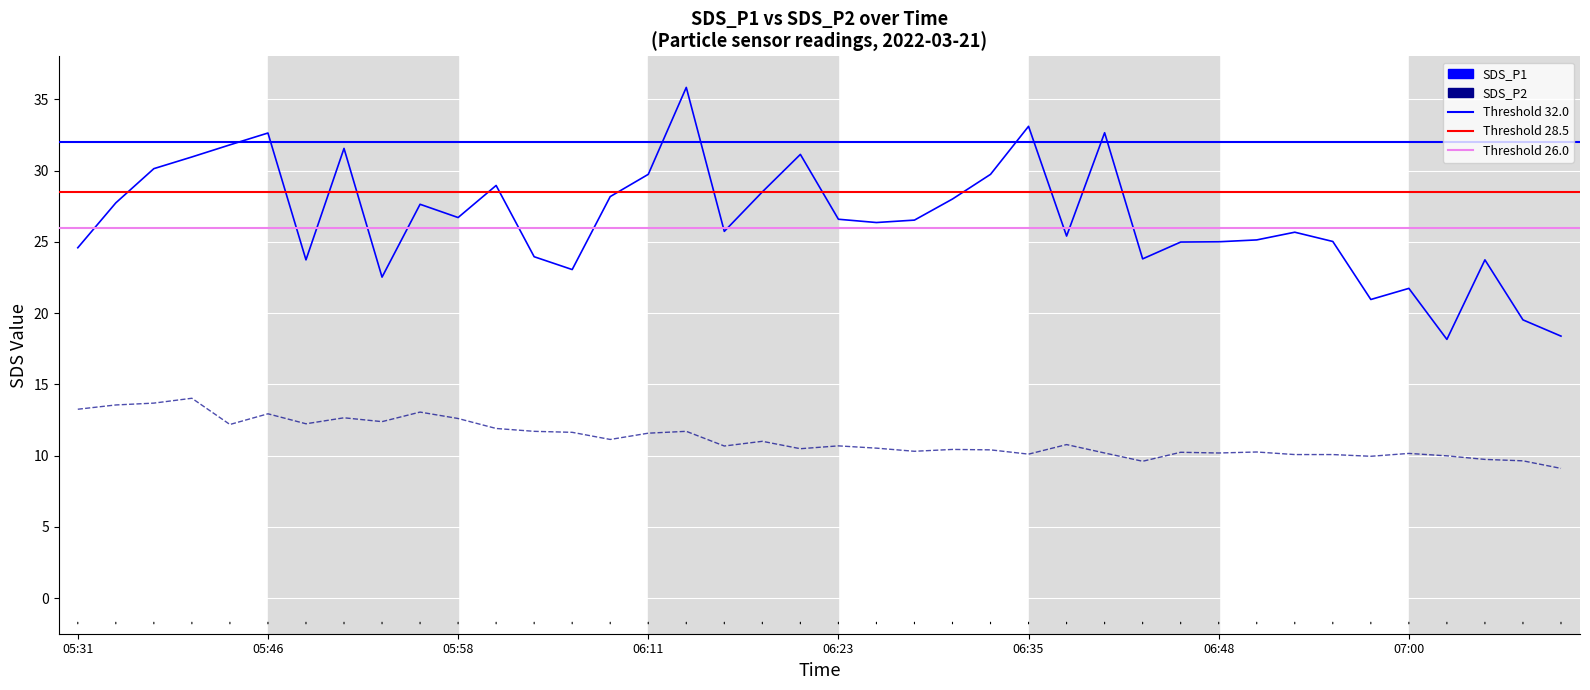

In SDS_P1, how many points are higher than both neighbors (excluding endpoints)?

11